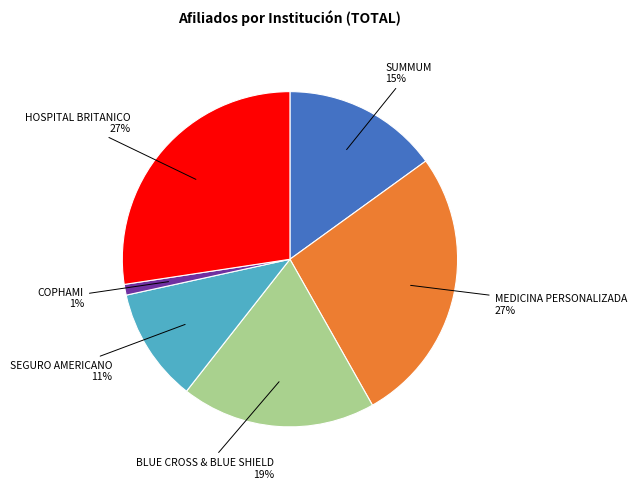

To the nearest percent, what is the average slice percentage?

17%